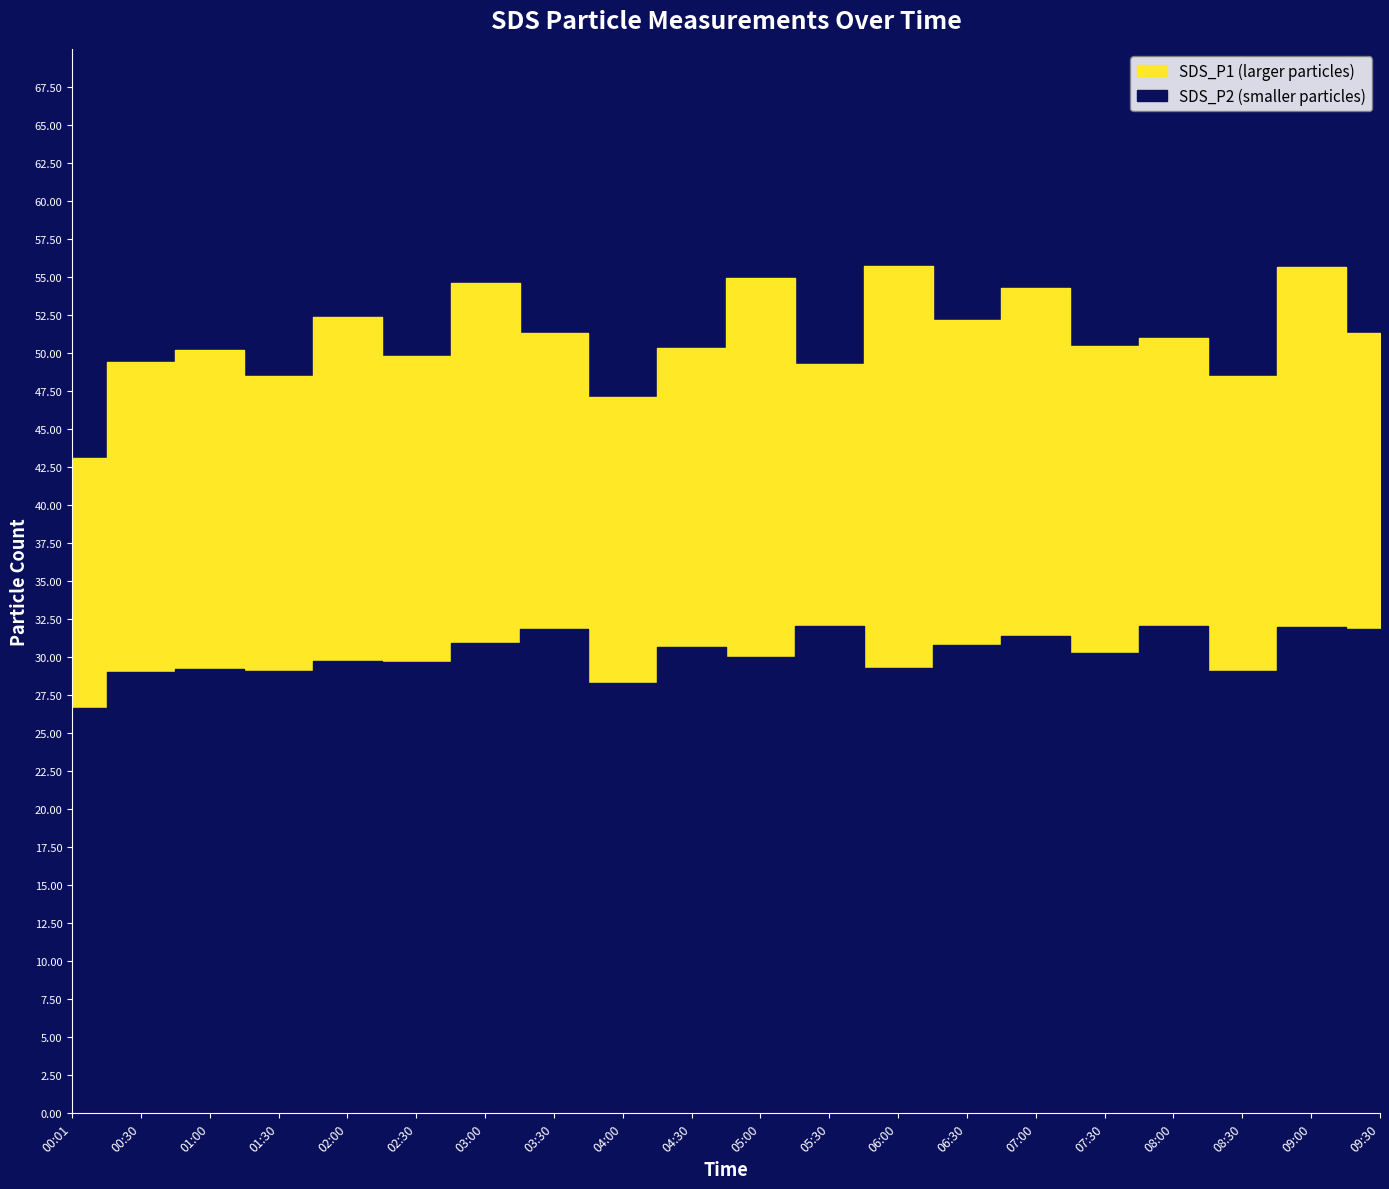

What value does the SDS_P1 series have at 07:00?

54.3